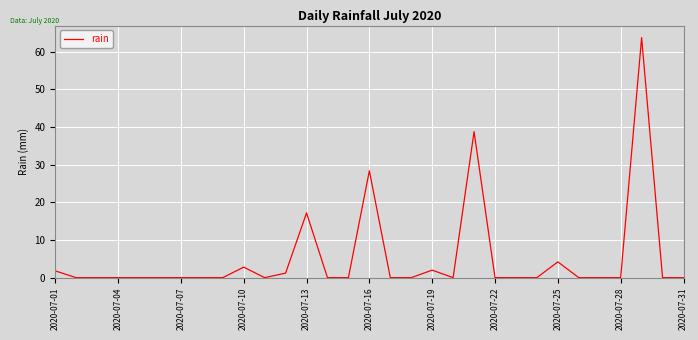

Is this an area chart (filled region under the line)?

No